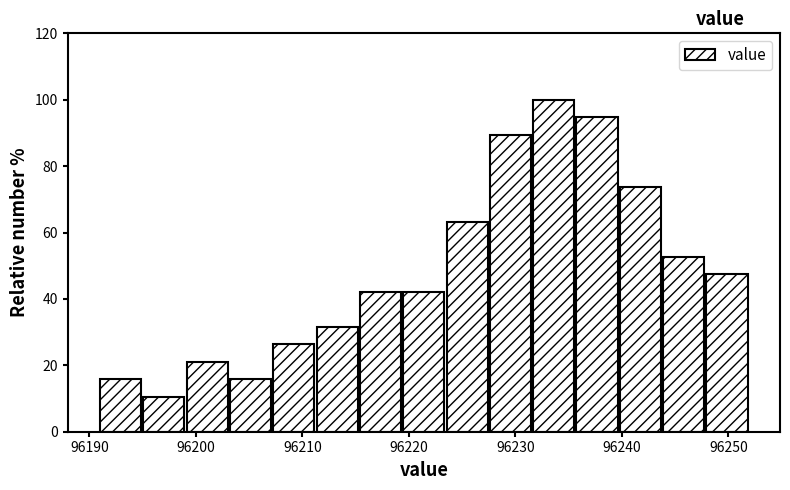

Which range on the x-axis has the tallest bar?

96232 to 96236